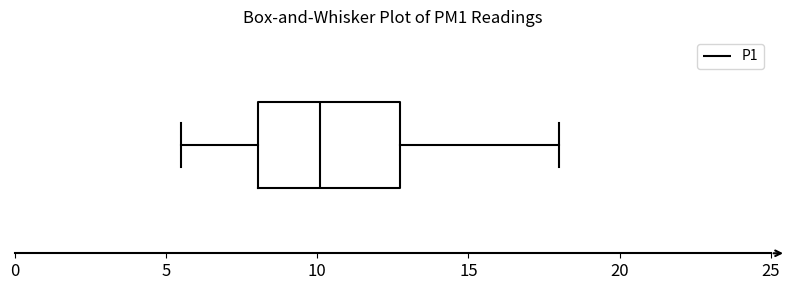

Transcribe this box plot: give where the median line is, the range the box spans, and where the two whiskers end, as read against the x-axis. The values are not printed on the chart, so give them approximately, as read against the axis.

median 10.0, box 8.0 to 13.0, whiskers 5.5 to 18.0